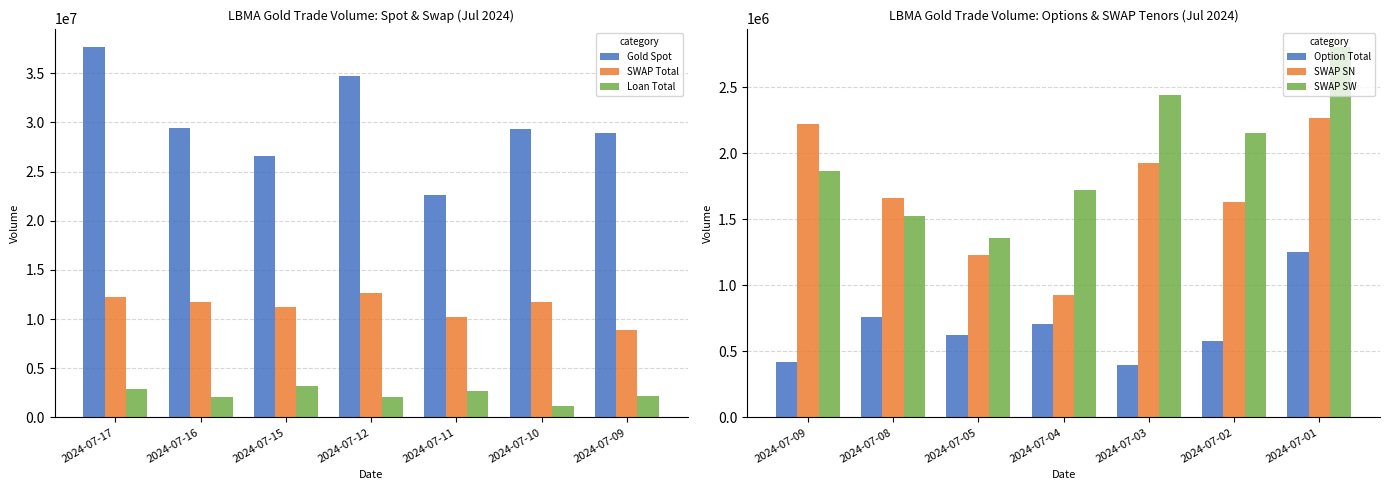

True or false: Loan Total has a value of 954052 at 2024-07-17.

False